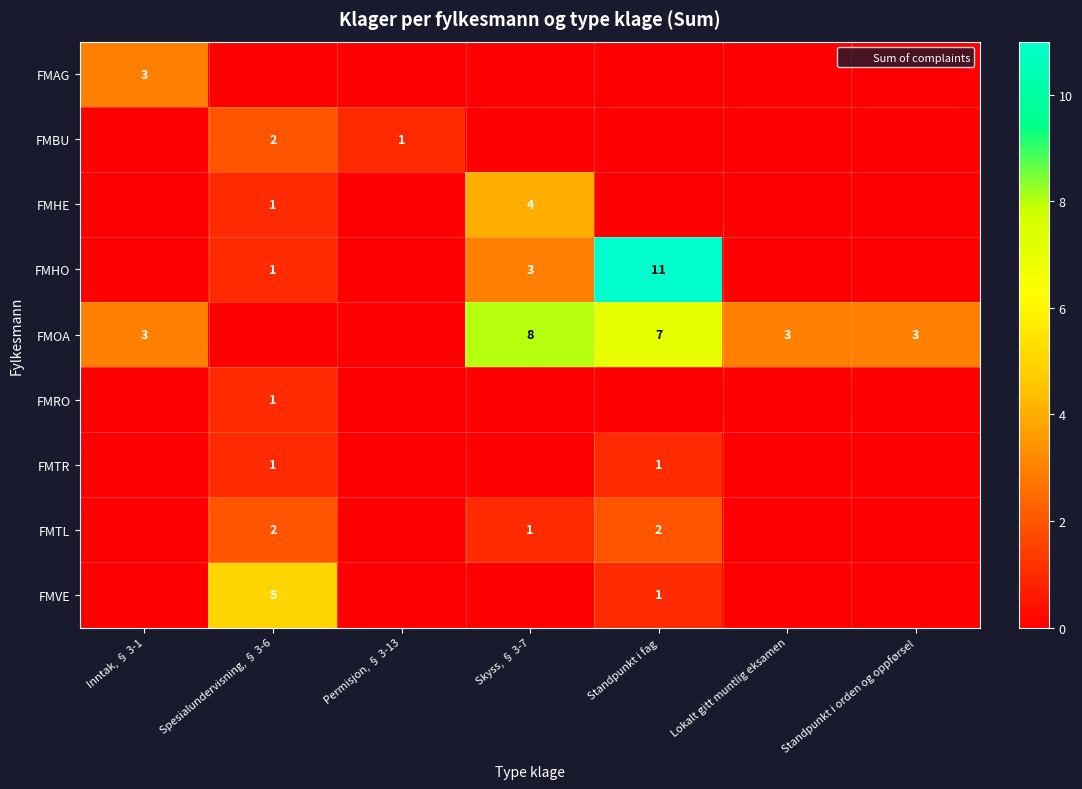

Which label corresponds to the largest value in the chart?

Standpunkt i fag